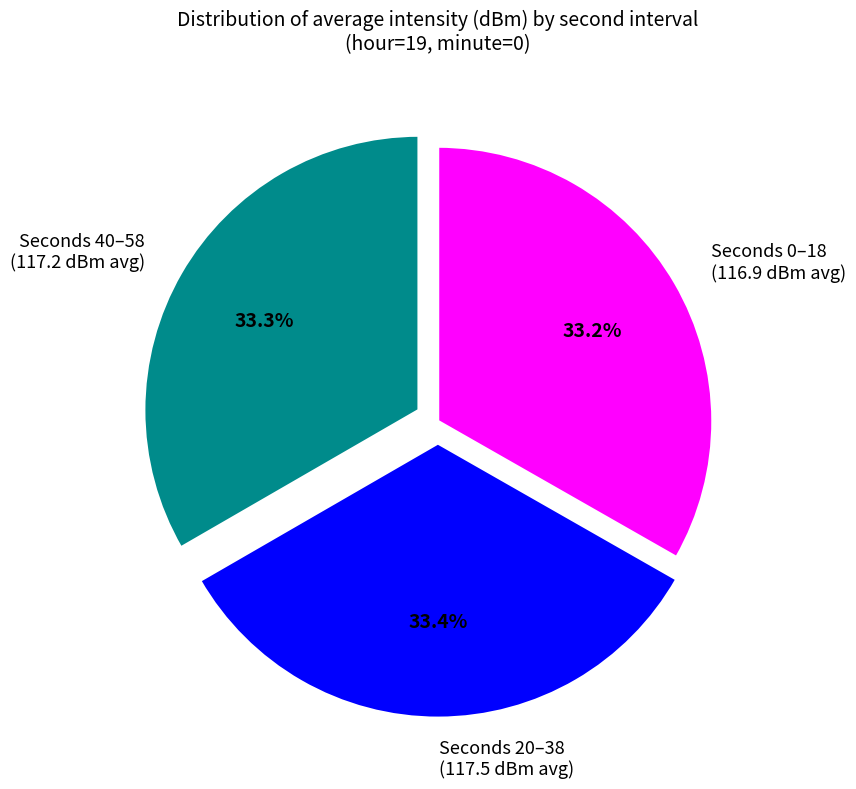

What portion of the pie excludes Seconds 20–38 (117.5 dBm avg)?

66.6%